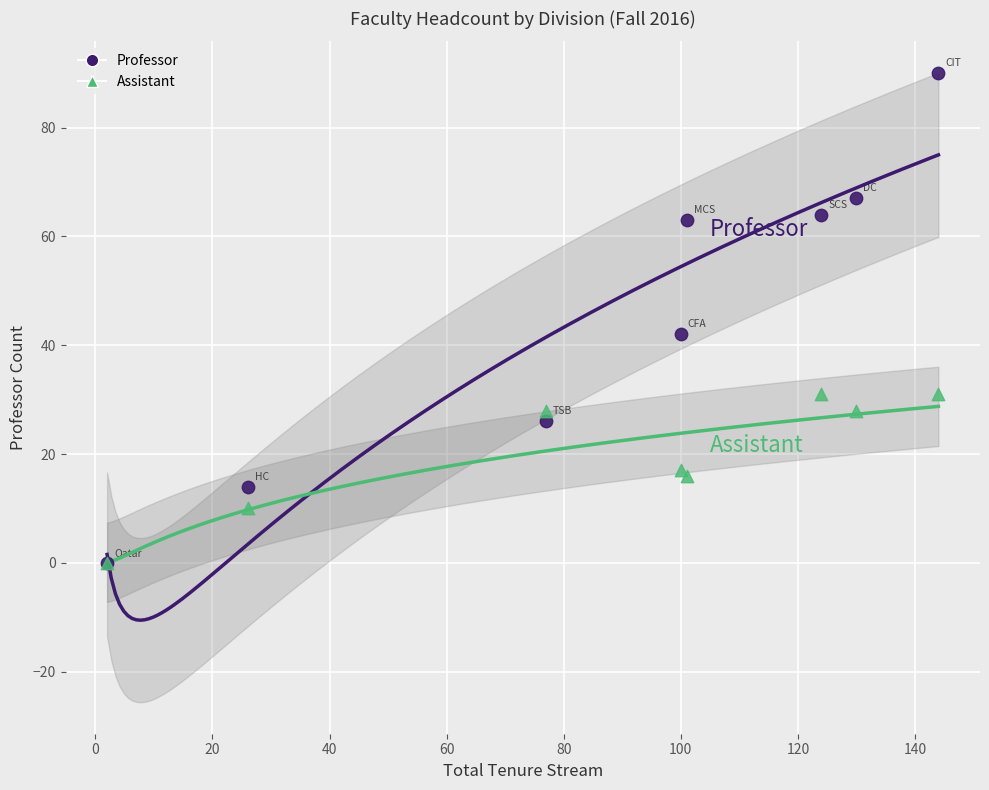

Across all series, what Y value is closest to 45?

42